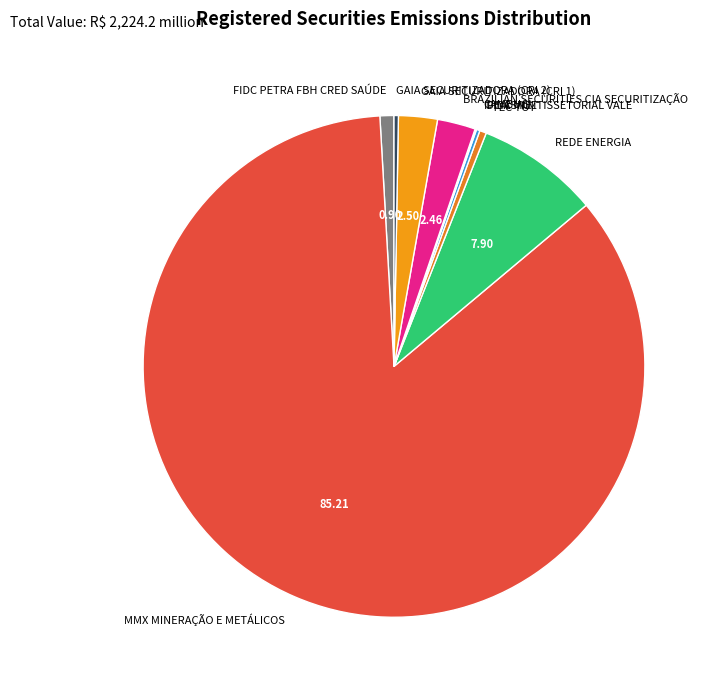

Which category has the biggest portion of the pie?

MMX MINERAÇÃO E METÁLICOS